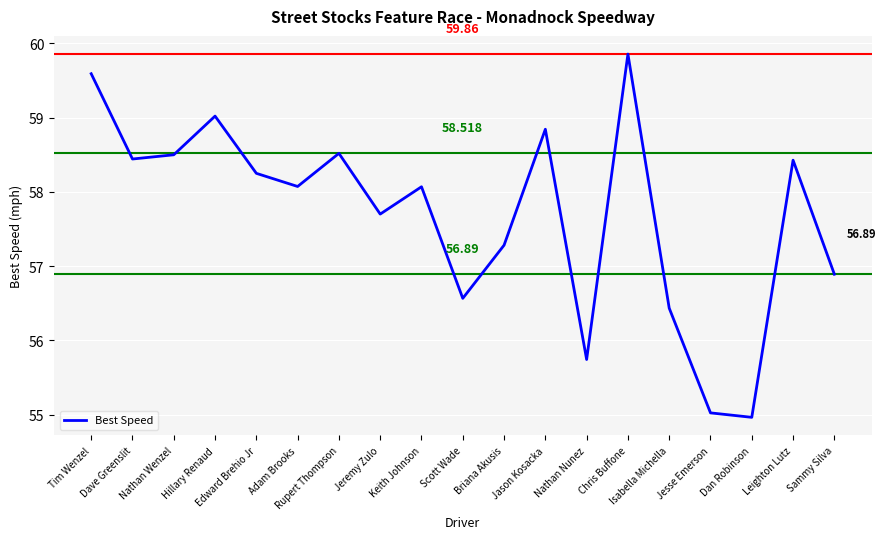

Reading right to left, list all the values displayed in this chart.

Sammy Silva=56.9	Leighton Lutz=58.4	Dan Robinson=55.0	Jesse Emerson=55.0	Isabella Michella=56.4	Chris Buffone=59.9	Nathan Nunez=55.7	Jason Kosacka=58.8	Briana Akusis=57.3	Scott Wade=56.6	Keith Johnson=58.1	Jeremy Zulo=57.7	Rupert Thompson=58.5	Adam Brooks=58.1	Edward Brehio Jr=58.2	Hillary Renaud=59.0	Nathan Wenzel=58.5	Dave Greenslit=58.4	Tim Wenzel=59.6